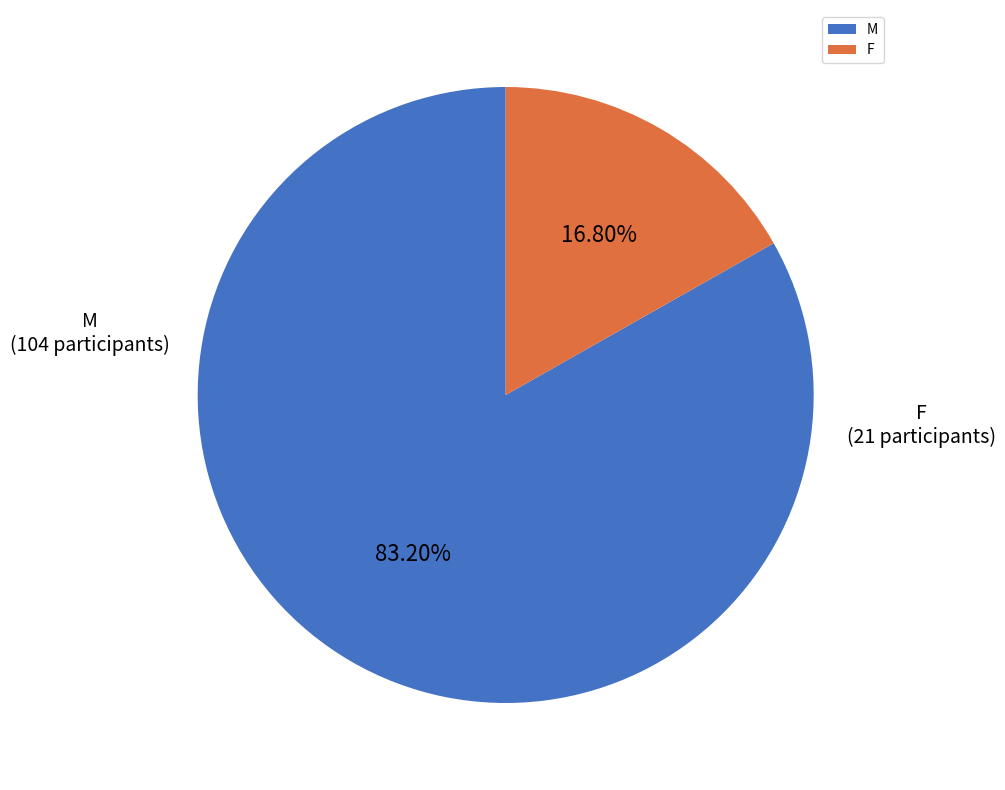

What is the ratio of the value at F to the value at M?

0.2